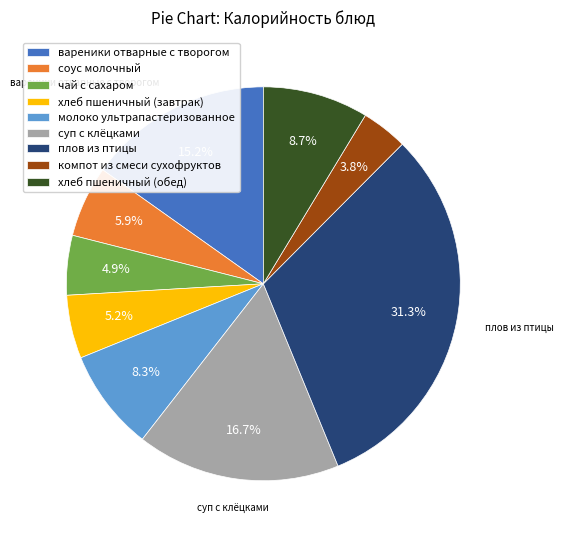

Is there a majority slice in this chart?

No